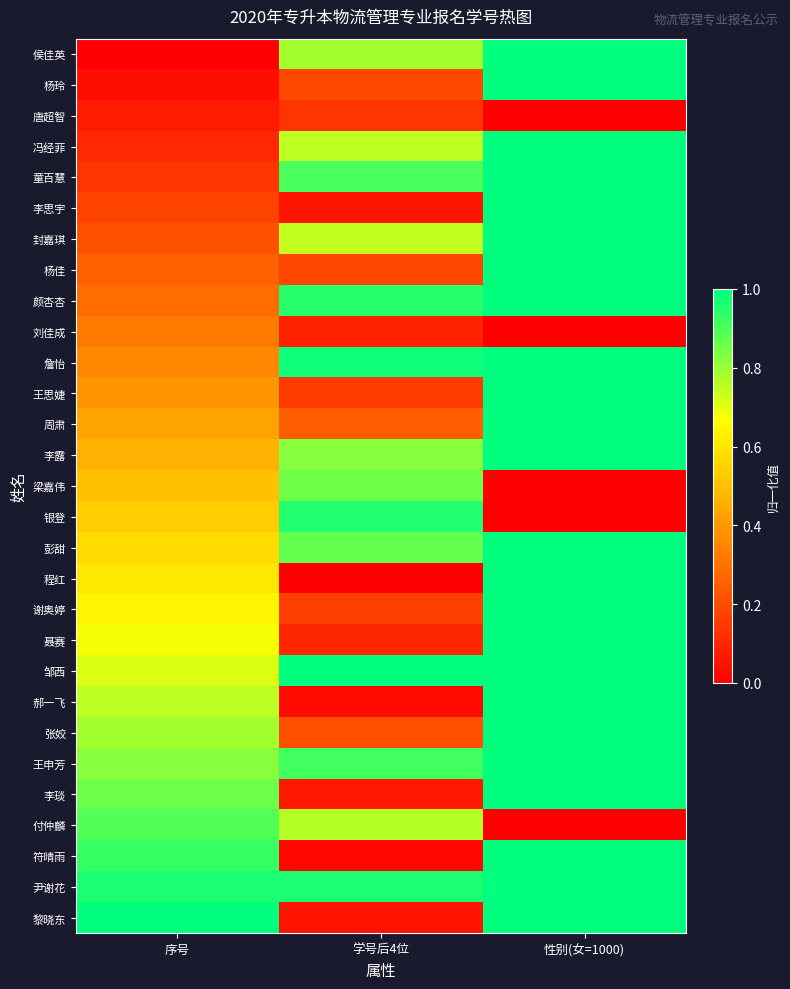

At 序号, list the series in order from smallest to largest.

侯佳英, 杨玲, 唐超智, 冯经菲, 童百慧, 李思宇, 封嘉琪, 杨佳, 颜杏杏, 刘佳成, 詹怡, 王思婕, 周肃, 李露, 梁嘉伟, 银登, 彭甜, 程红, 谢奥婷, 聂赛, 邹西, 郝一飞, 张姣, 王申芳, 李琰, 付仲麟, 符晴雨, 尹谢花, 黎晓东